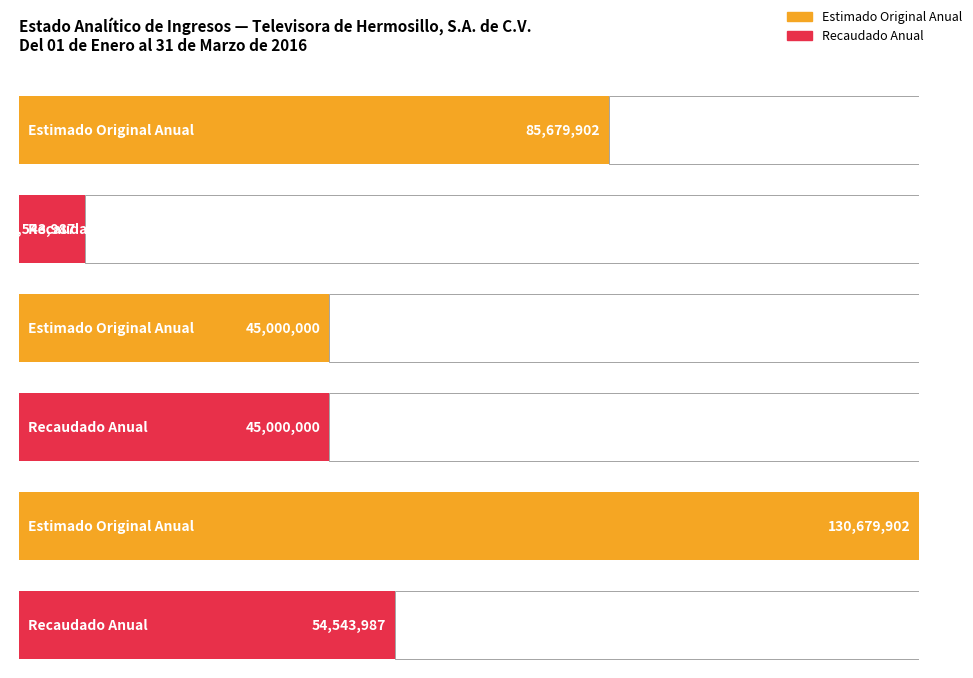

The Ingresos Estimado Original Anual series shows 45000000 at Ingresos Derivados de Financiamientos. True or false?

True